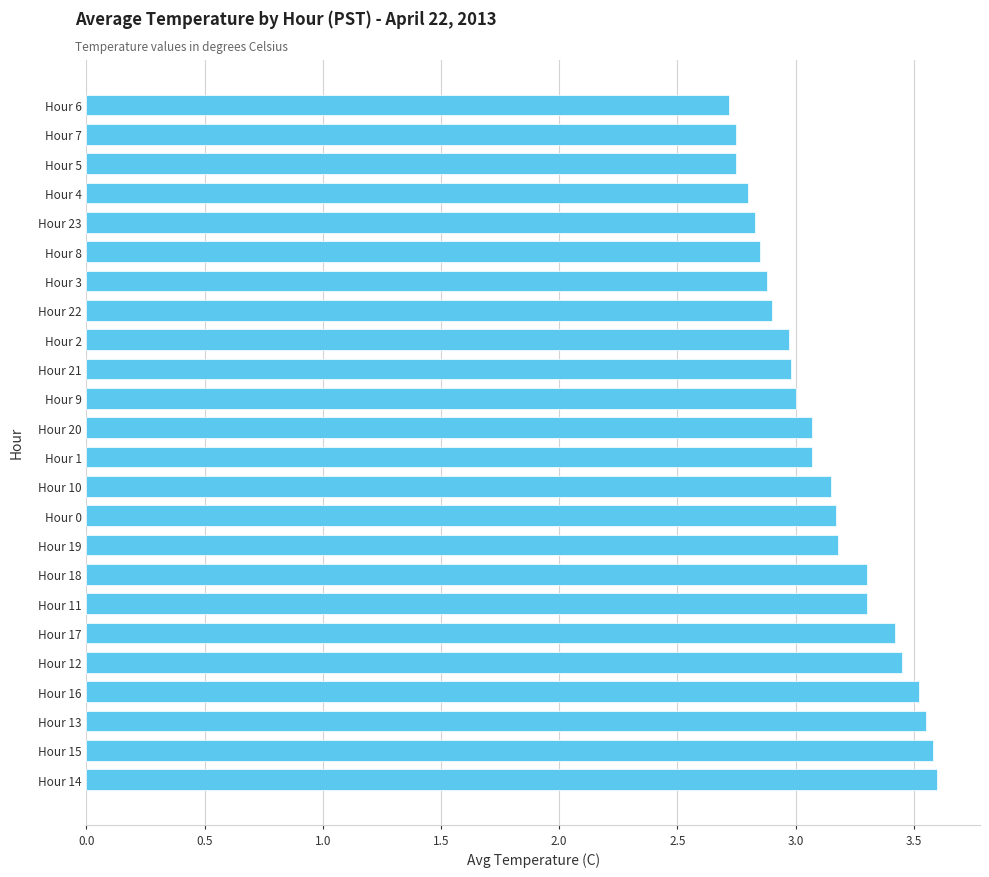

Which has a higher value, Hour 10 or Hour 20?

Hour 10